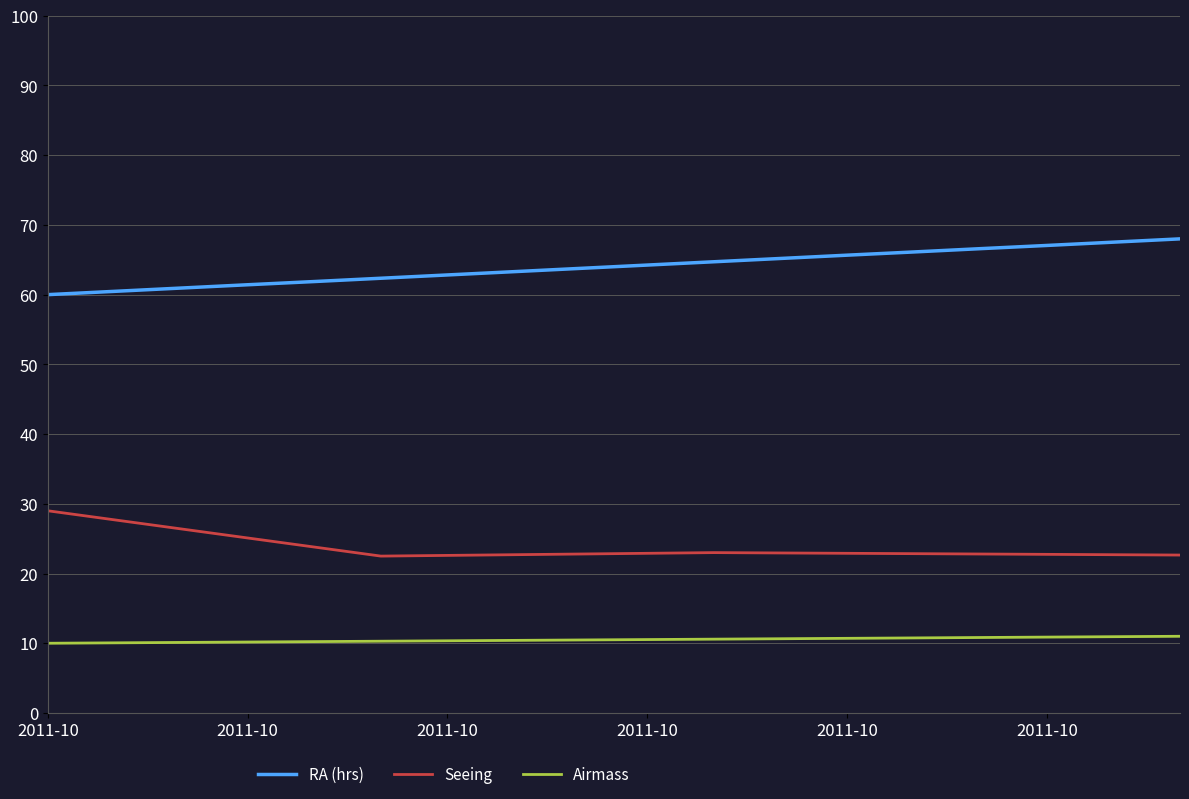

What is the minimum value for RA (hrs)?

60.0